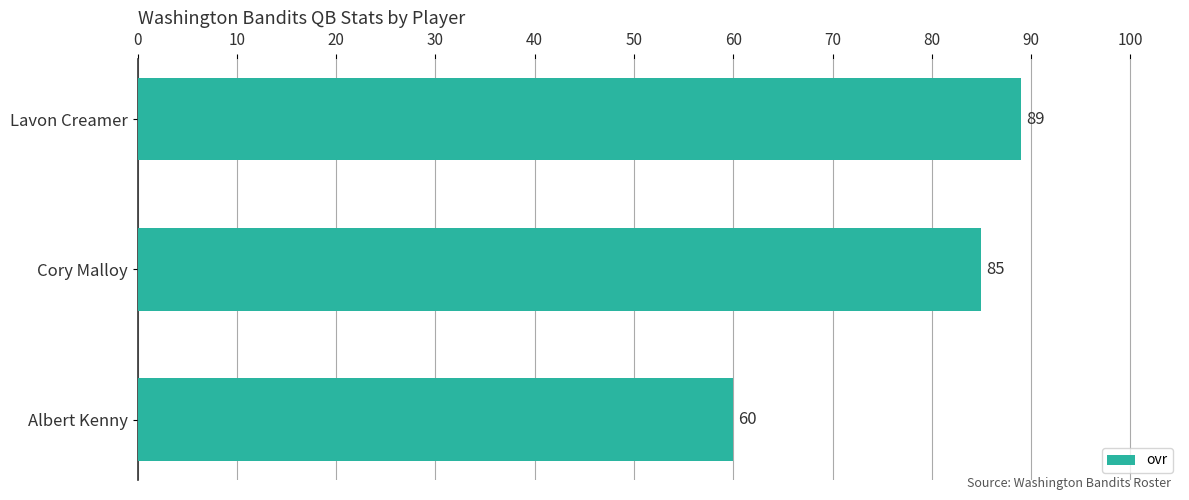

Which category has the lowest value across all series?

Albert Kenny